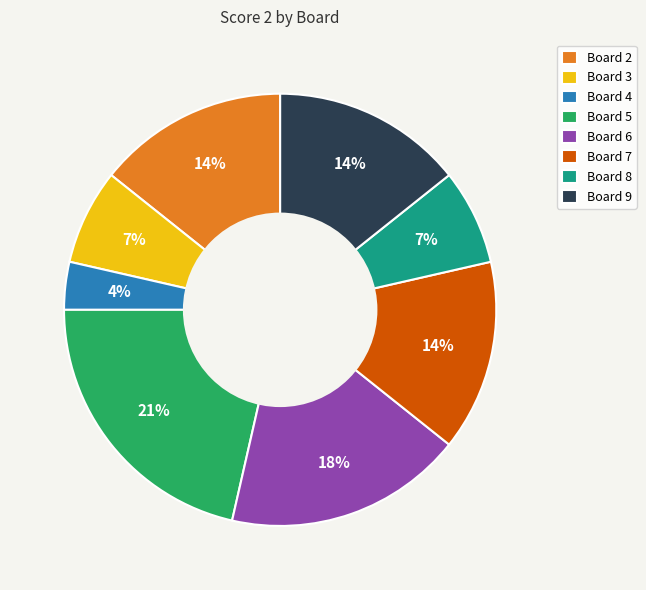

Which slice is the largest?

Board 5